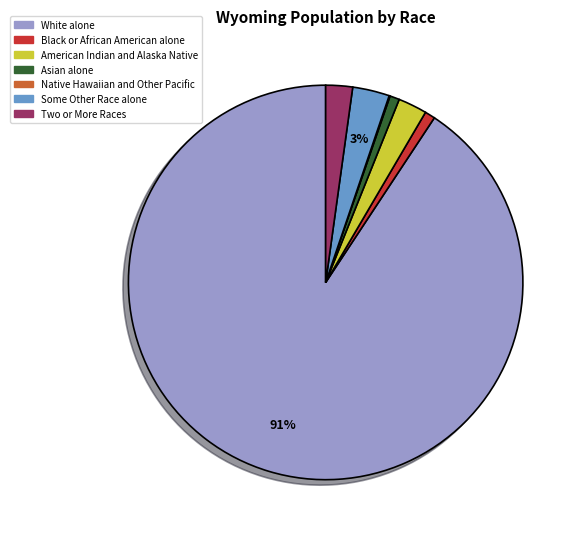

Combined, do Asian alone and Two or More Races account for over 50%?

No